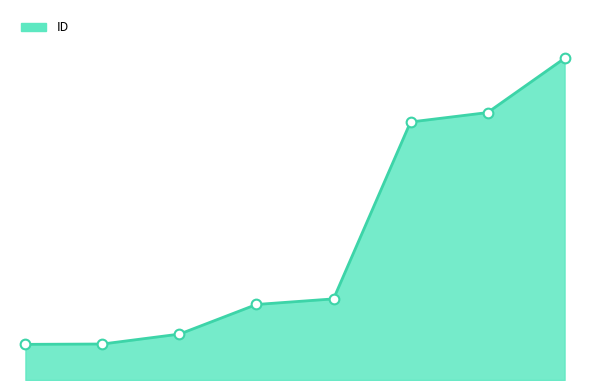

Reading left to right, what are all the values shown in this chart?

2015-11-16=734	2015-11-19=741	2016-03-03=945	2014-04-02=1555	2014-05-08=1670	2017-08-20=5312	2017-10-16=5506	2018-05-18=6624